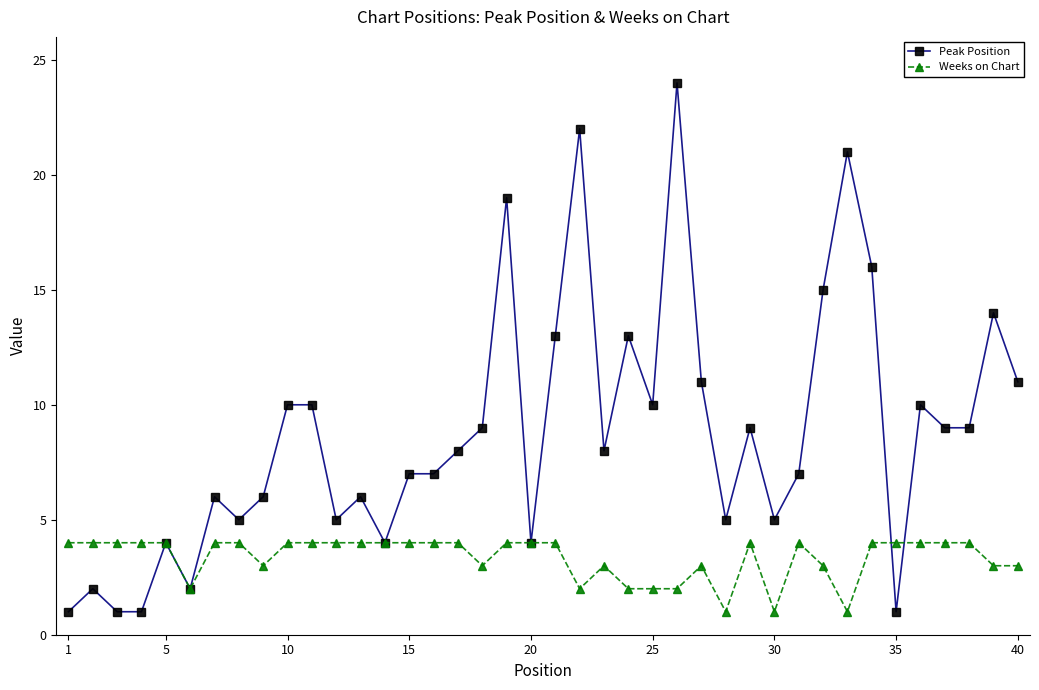

What is the maximum value shown in the chart?

24